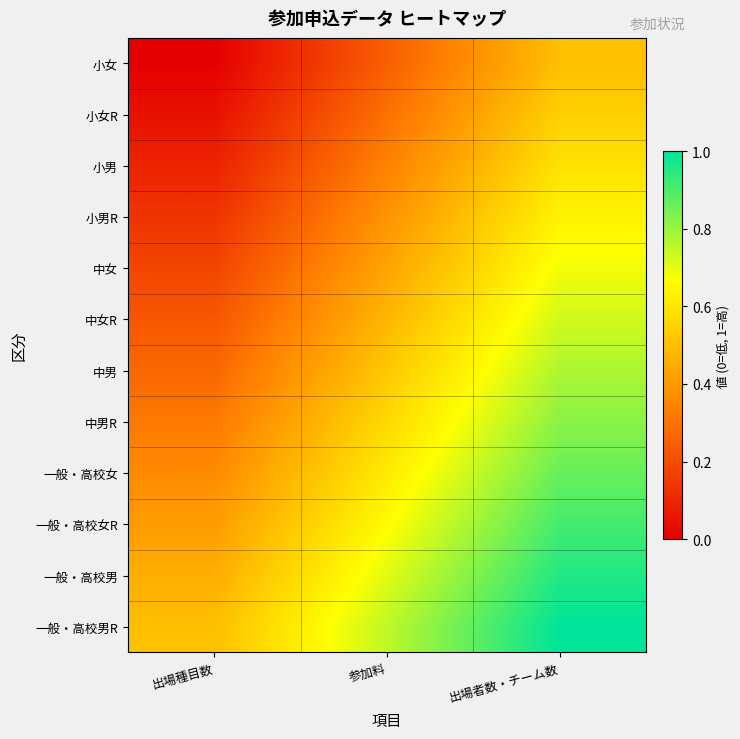

Reading left to right, transcribe all the data shown in this chart.

小女: 出場種目数=0.0	参加料=0.2	出場者数・チーム数=0.5
小女R: 出場種目数=0.0	参加料=0.3	出場者数・チーム数=0.5
小男: 出場種目数=0.1	参加料=0.3	出場者数・チーム数=0.6
小男R: 出場種目数=0.1	参加料=0.4	出場者数・チーム数=0.6
中女: 出場種目数=0.2	参加料=0.4	出場者数・チーム数=0.7
中女R: 出場種目数=0.2	参加料=0.5	出場者数・チーム数=0.7
中男: 出場種目数=0.3	参加料=0.5	出場者数・チーム数=0.8
中男R: 出場種目数=0.3	参加料=0.6	出場者数・チーム数=0.8
一般・高校女: 出場種目数=0.4	参加料=0.6	出場者数・チーム数=0.9
一般・高校女R: 出場種目数=0.4	参加料=0.7	出場者数・チーム数=0.9
一般・高校男: 出場種目数=0.5	参加料=0.7	出場者数・チーム数=1.0
一般・高校男R: 出場種目数=0.5	参加料=0.8	出場者数・チーム数=1.0